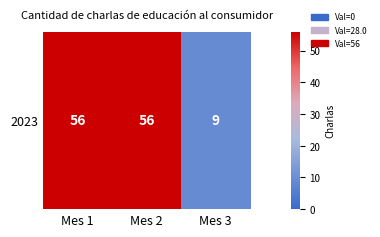

What is the approximate value at Mes 2, to the nearest 10?

60